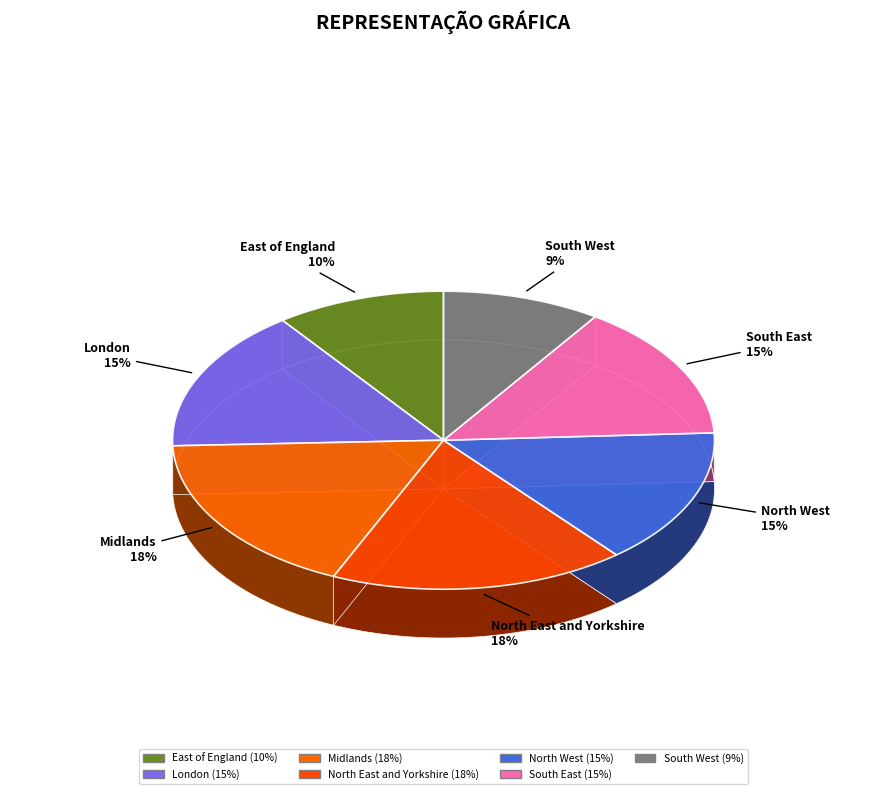

Is it true that East of England is 10% of the pie?

True